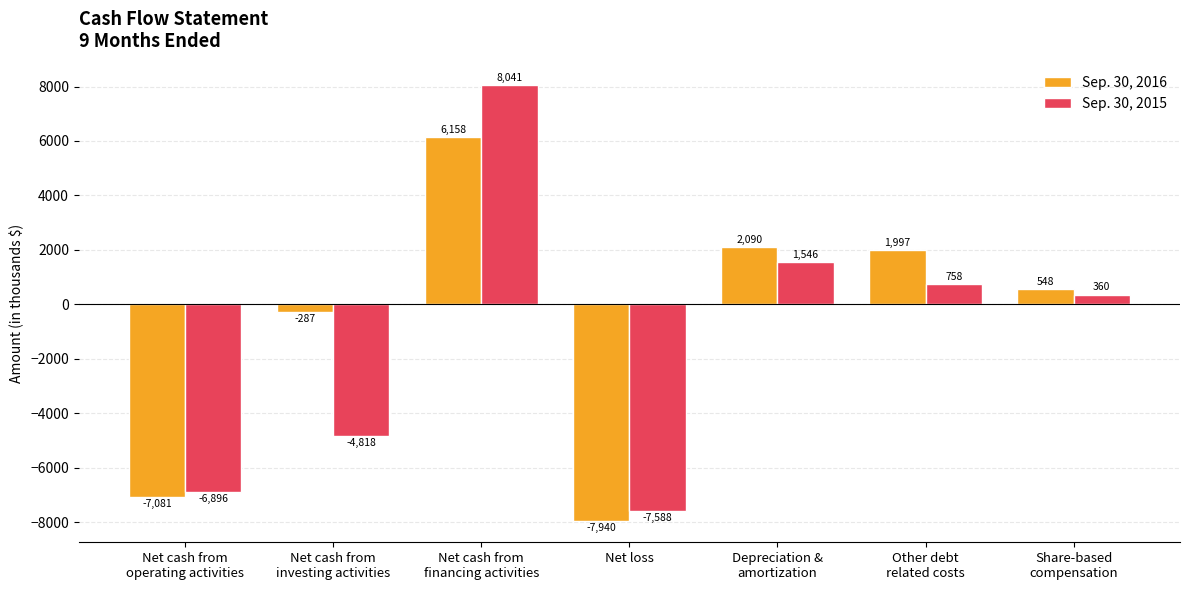

List the series in order of their peak value, lowest first.

Sep. 30, 2016, Sep. 30, 2015